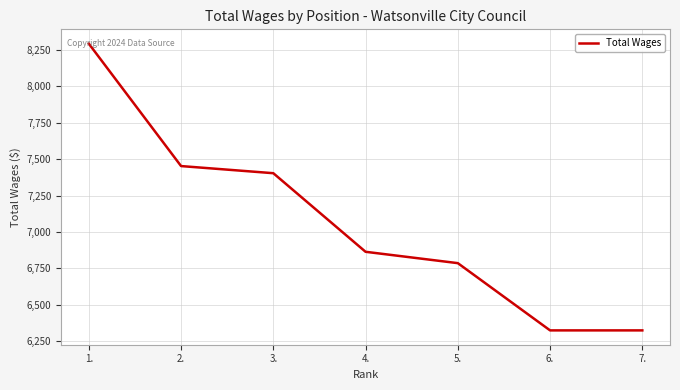

True or false: there are more than 2 points higher than both neighbors.

False